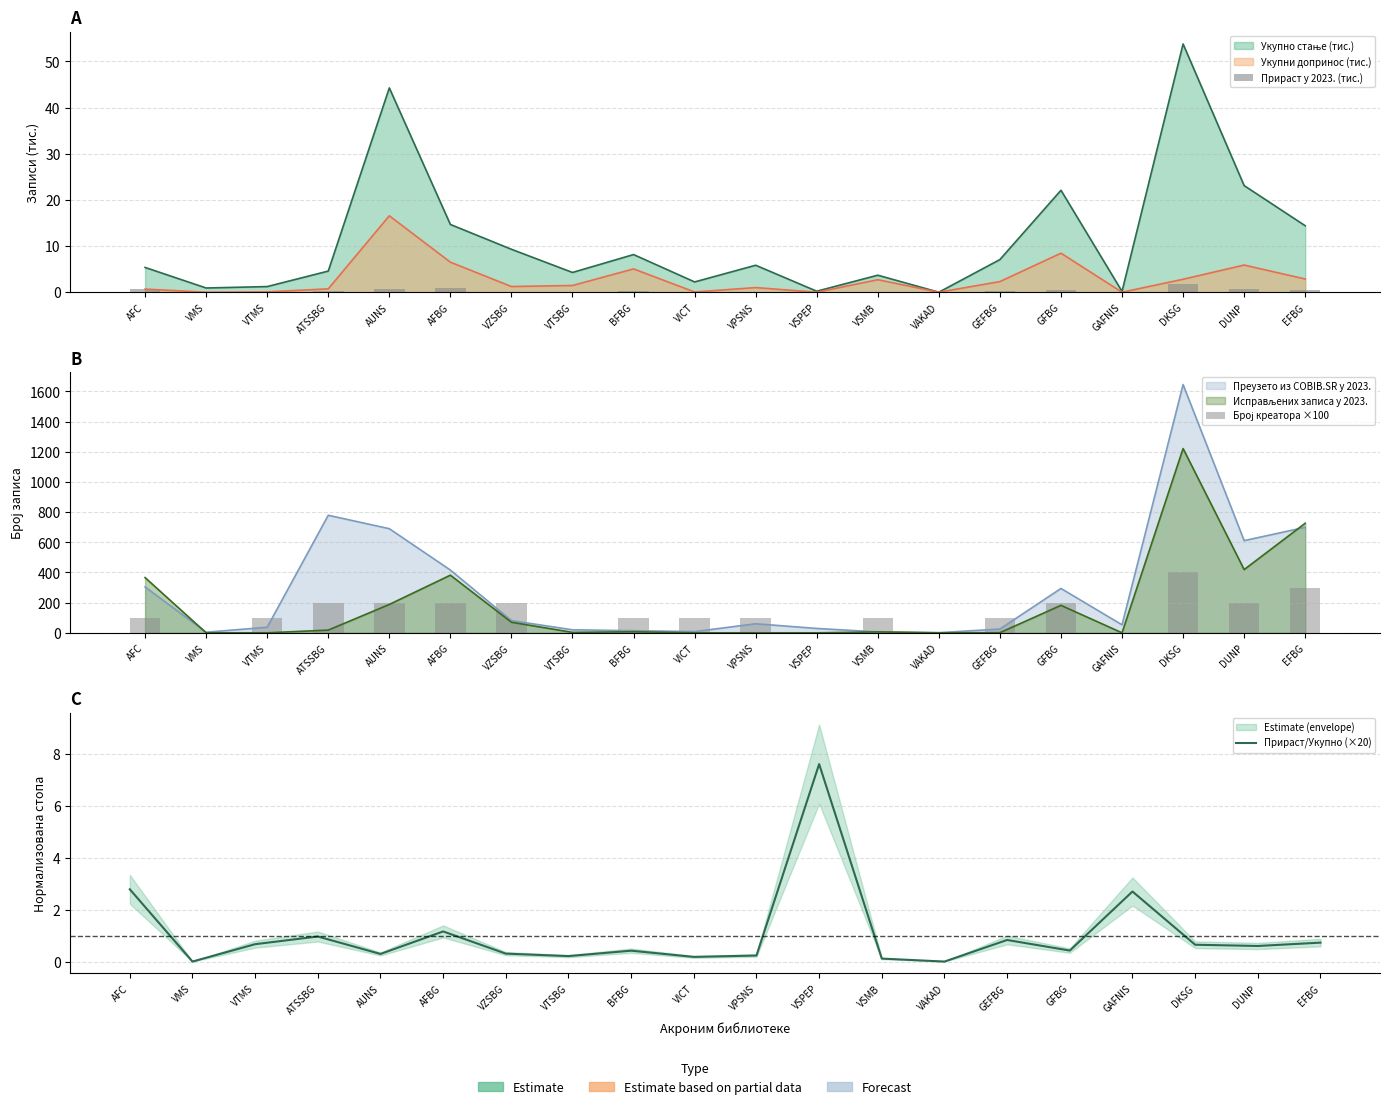

Does the chart contain any negative values?

No